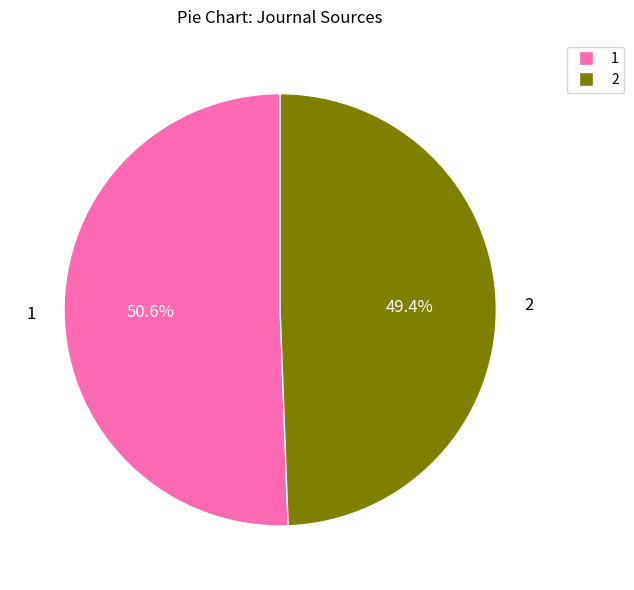

Between 1 and 2, which is larger?

1